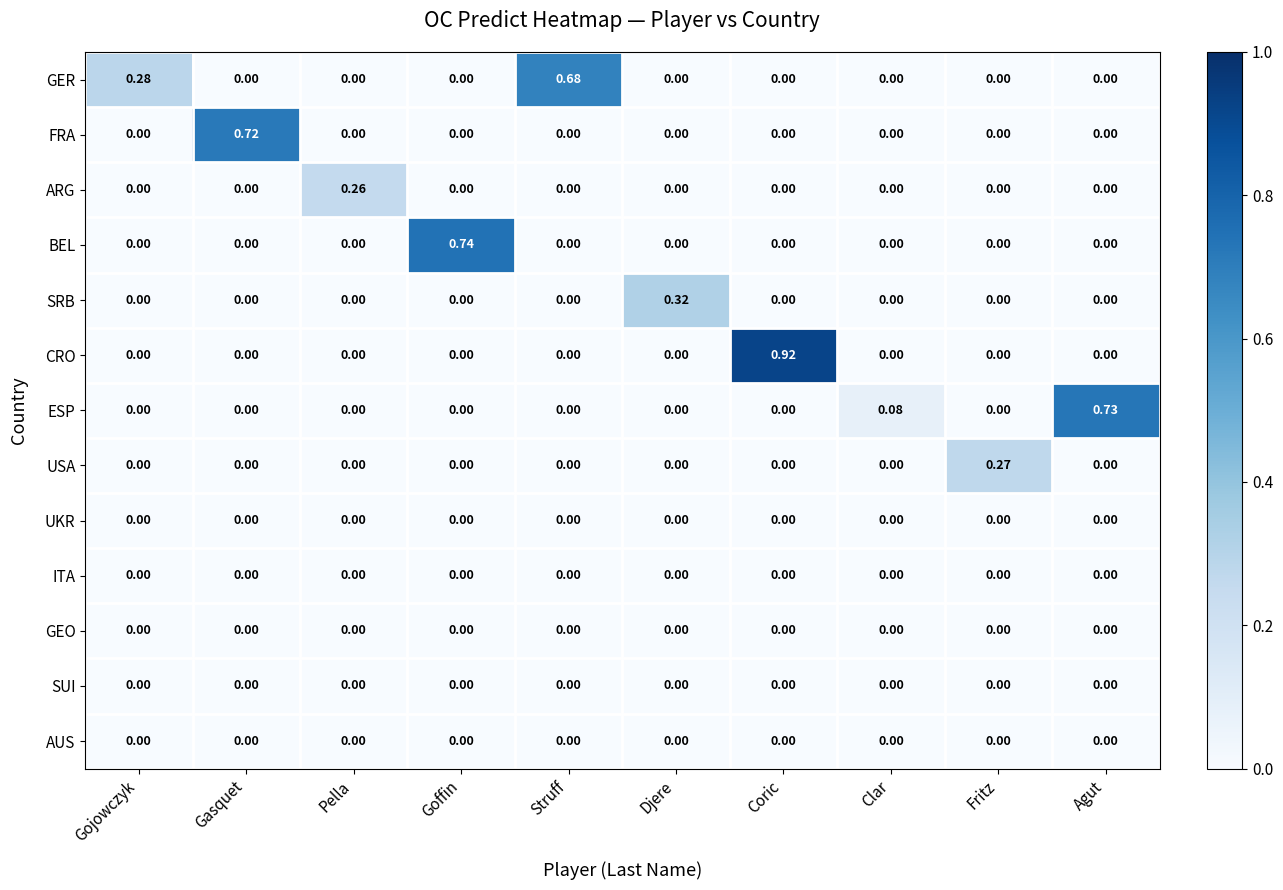

Which category has the highest value across all series?

Coric